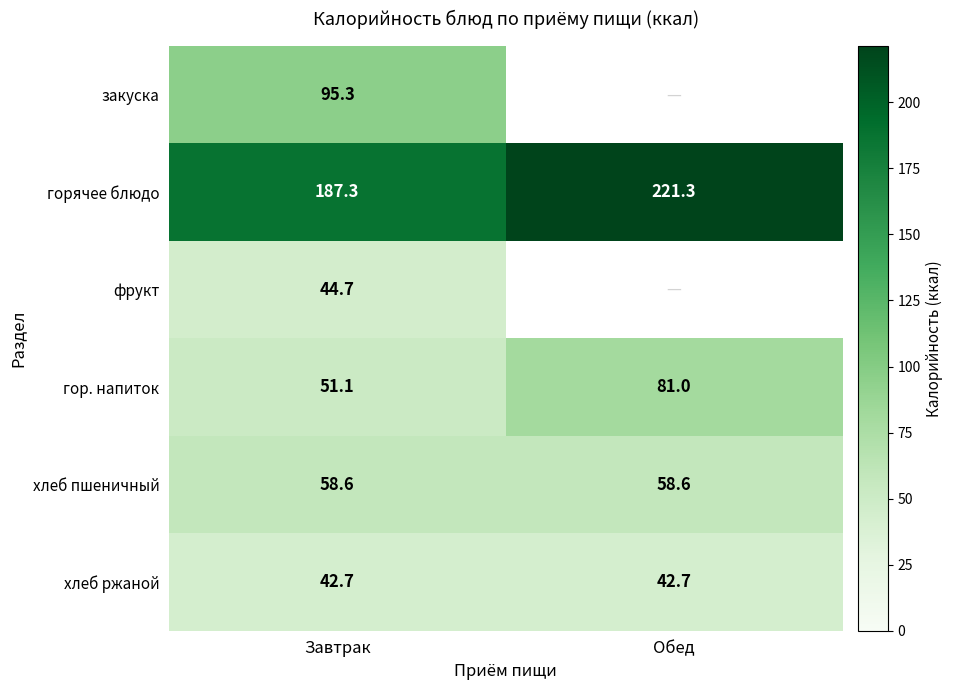

At Завтрак, list the series in order from largest to smallest.

горячее блюдо, закуска, хлеб пшеничный, гор. напиток, фрукт, хлеб ржаной